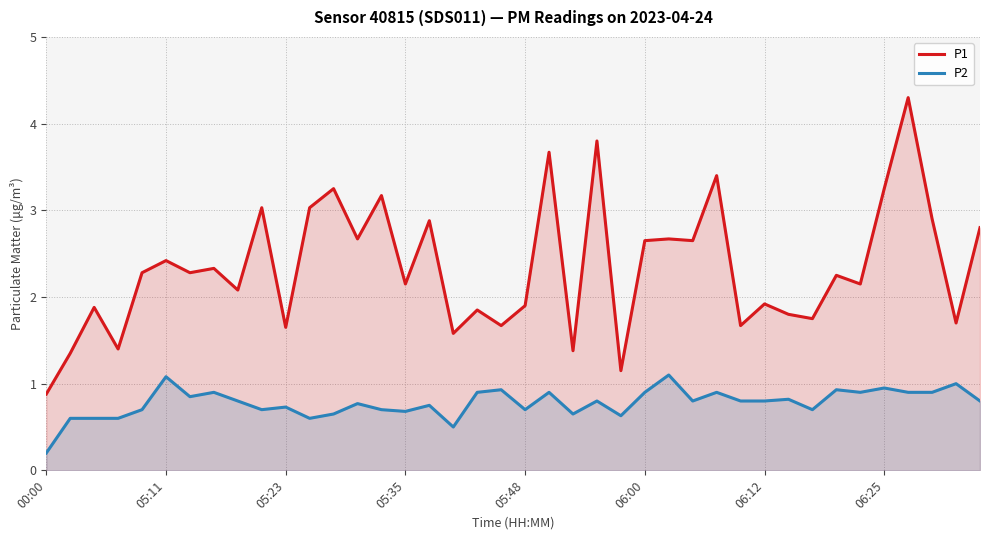

What are all the series names shown in the legend?

P1, P2